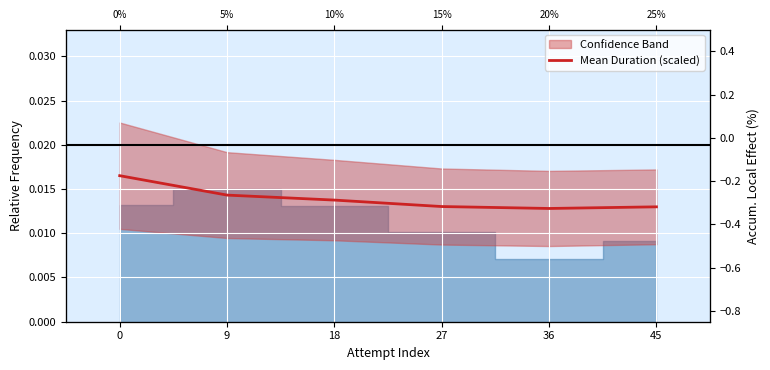

Does the chart display data point markers on the line(s)?

No